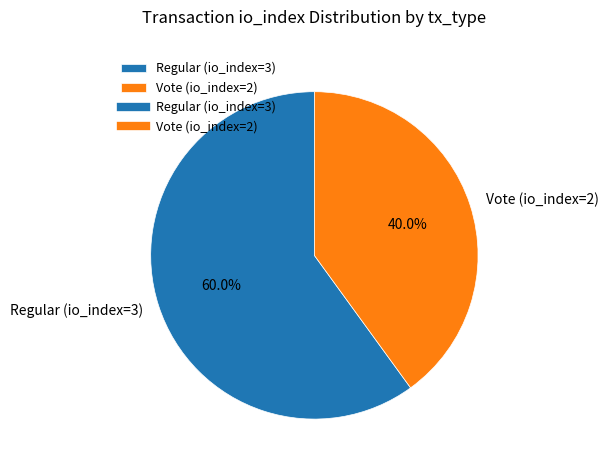

Which slice is the largest?

Regular (io_index=3)